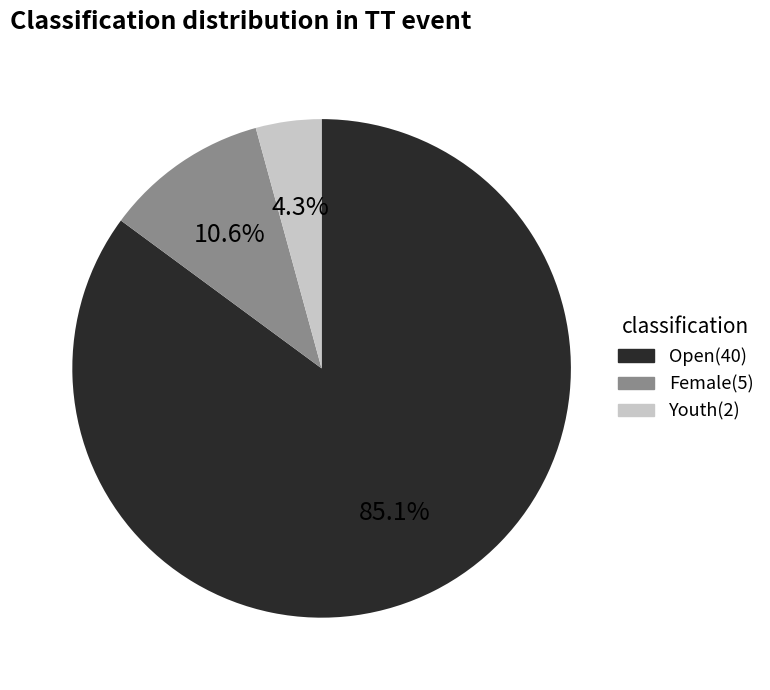

To the nearest percent, what is the difference between the largest and smallest slice percentages?

81%